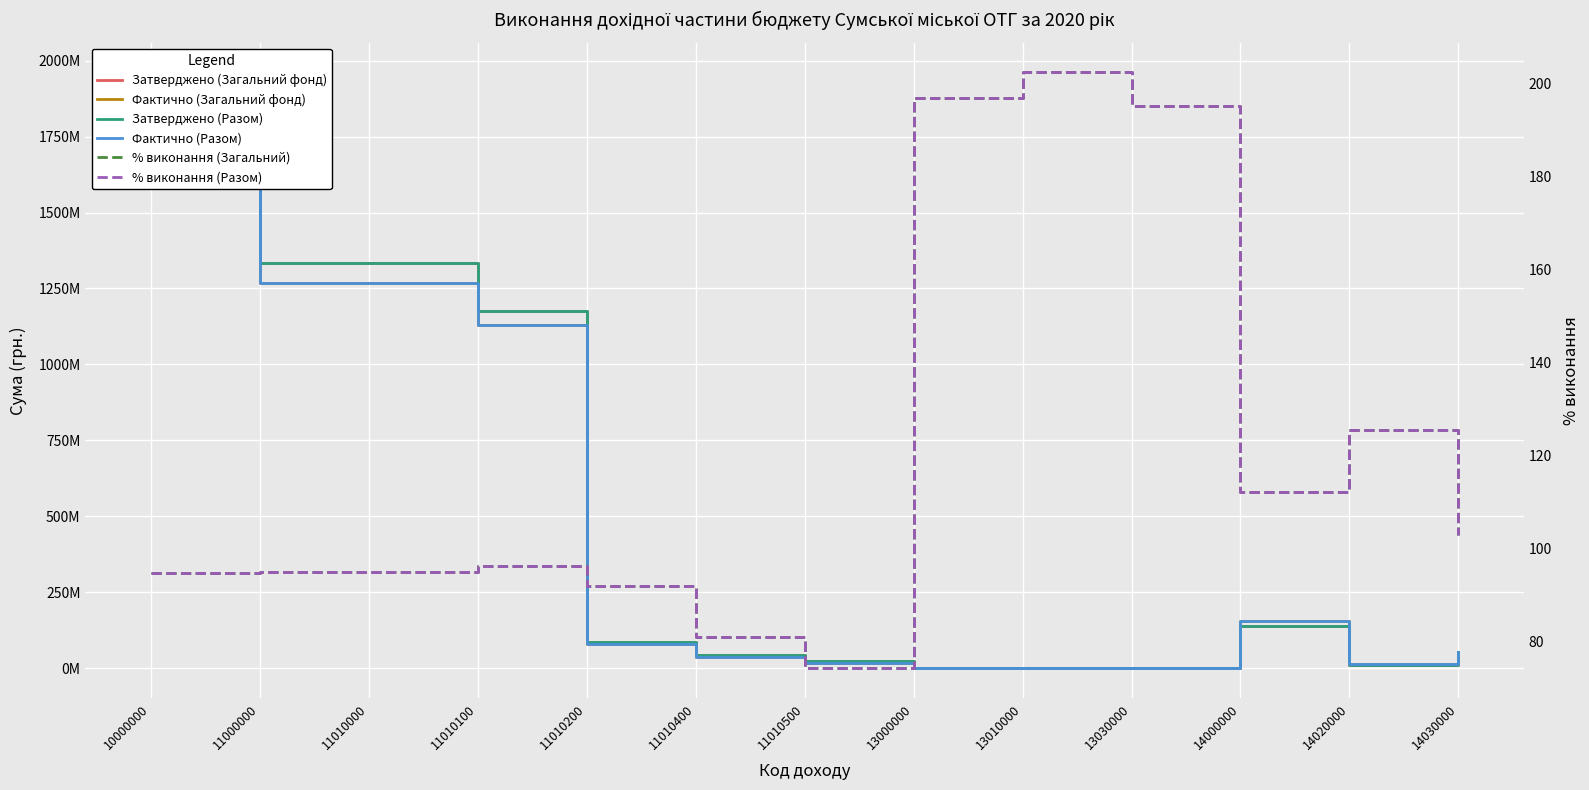

At which label is Затверджено (Разом) closest to 980543020?

11010100